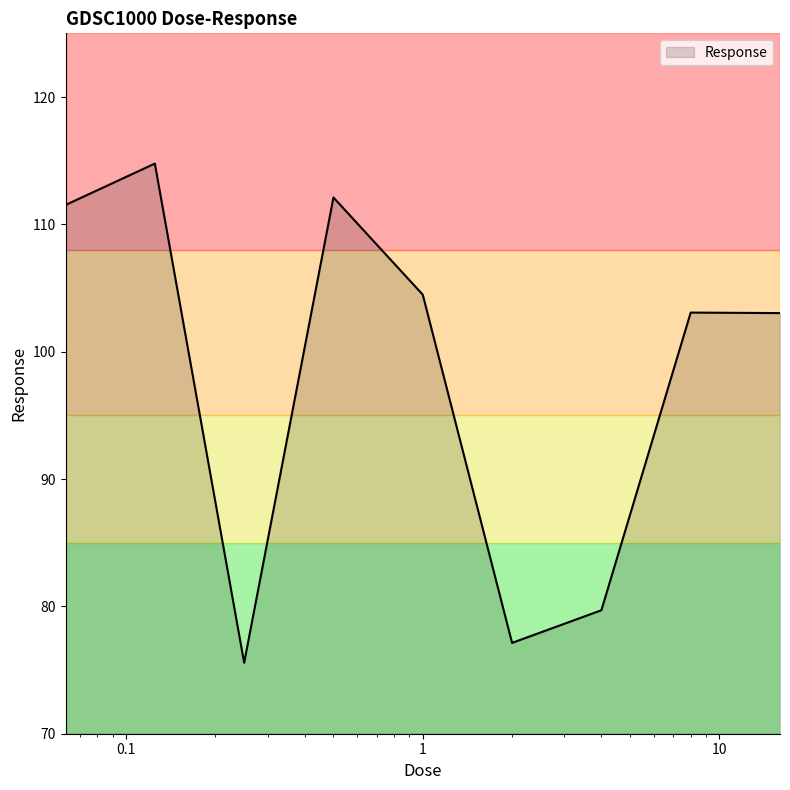

What is the minimum value shown in the chart?

75.6